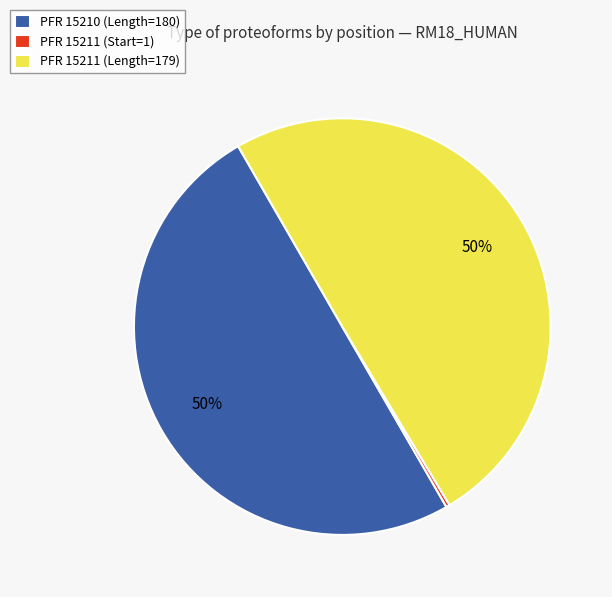

Between PFR 15211 (Start=1) and PFR 15210 (Length=180), which is larger?

PFR 15210 (Length=180)